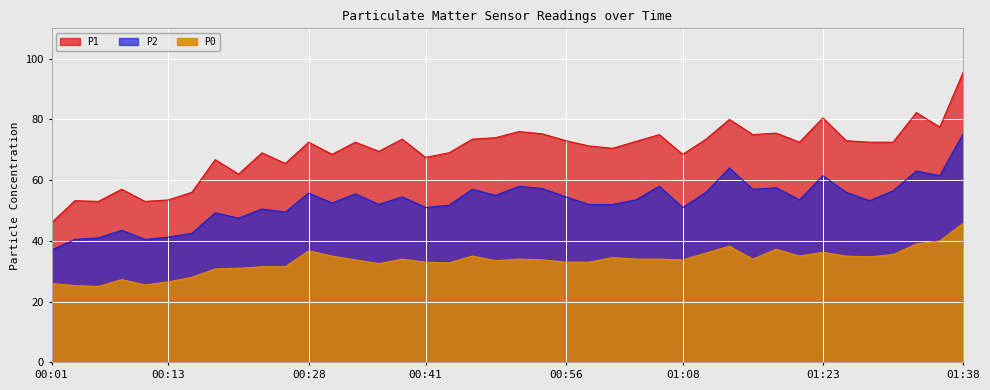

What is the maximum value for P1?

95.5